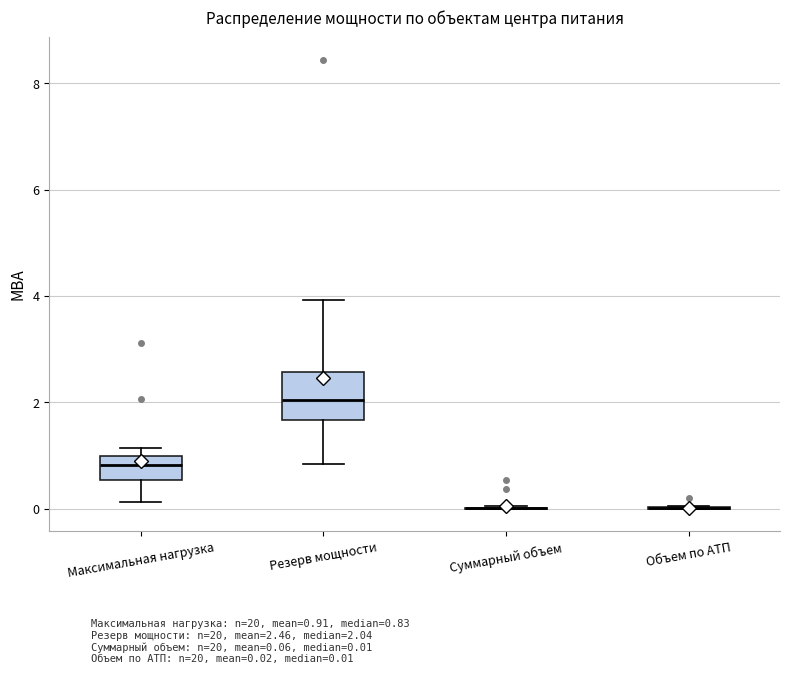

Reading left to right, transcribe this box plot: for each box, give where its median line is, the range the box spans, and where its two whiskers end, as read against the y-axis. The values are not printed on the chart, so give them approximately, as read against the axis.

Максимальная нагрузка: median 0.8, box 0.6 to 1.0, whiskers 0.2 to 1.2
Резерв мощности: median 2.0, box 1.6 to 2.6, whiskers 0.8 to 4.0
Суммарный объем: box collapsed to a line at 0.0, whiskers 0.0 to 0.0
Объем по АТП: box collapsed to a line at 0.0, whiskers 0.0 to 0.0